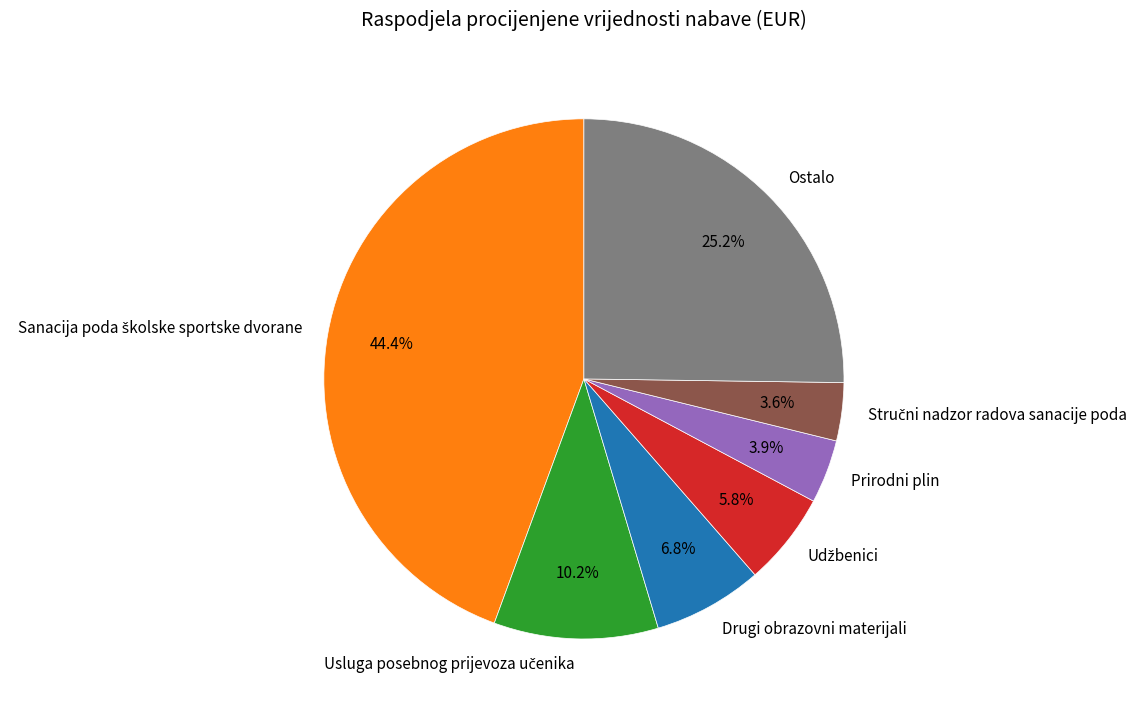

Is there a majority slice in this chart?

No